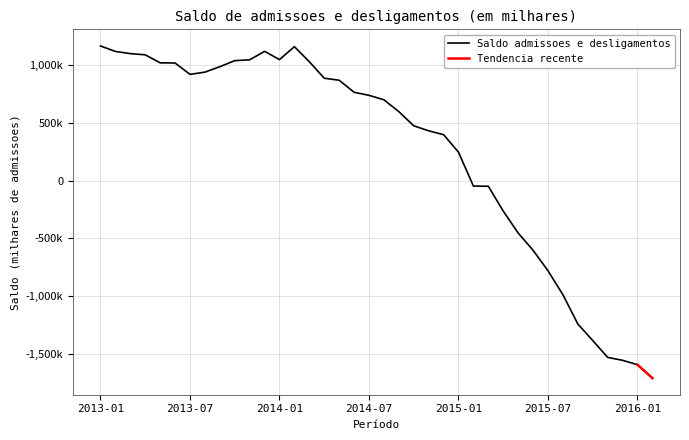

Does the chart have visible grid lines?

Yes